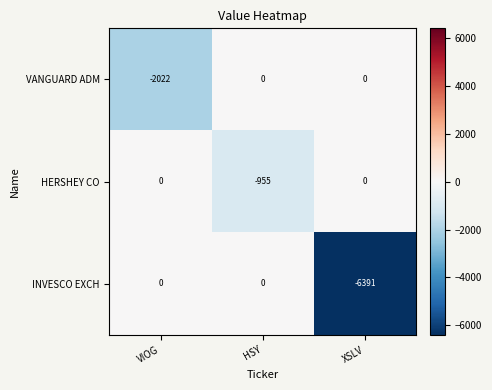

Which series changed the most between VIOG and HSY?

VANGUARD ADM